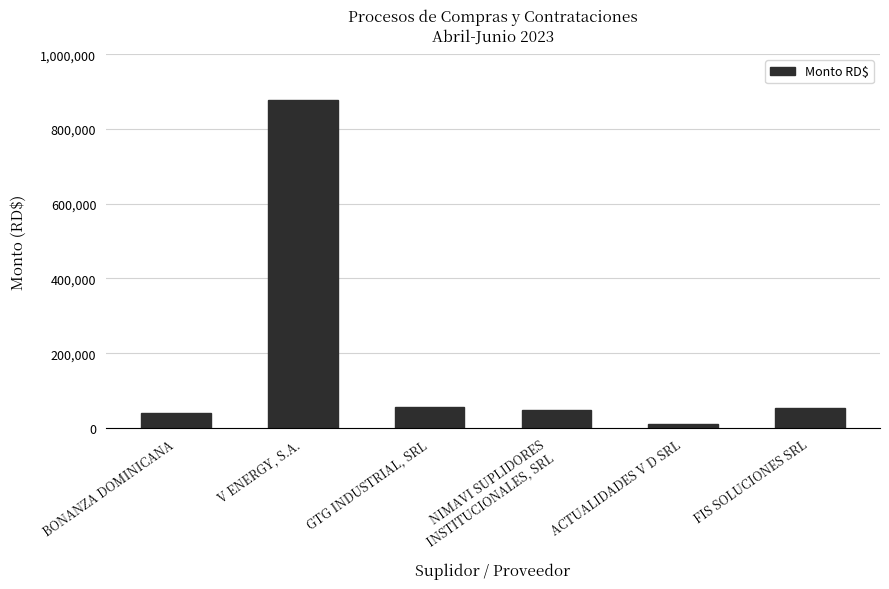

What is the difference between the values at BONANZA DOMINICANA and ACTUALIDADES V D SRL?

28905.1